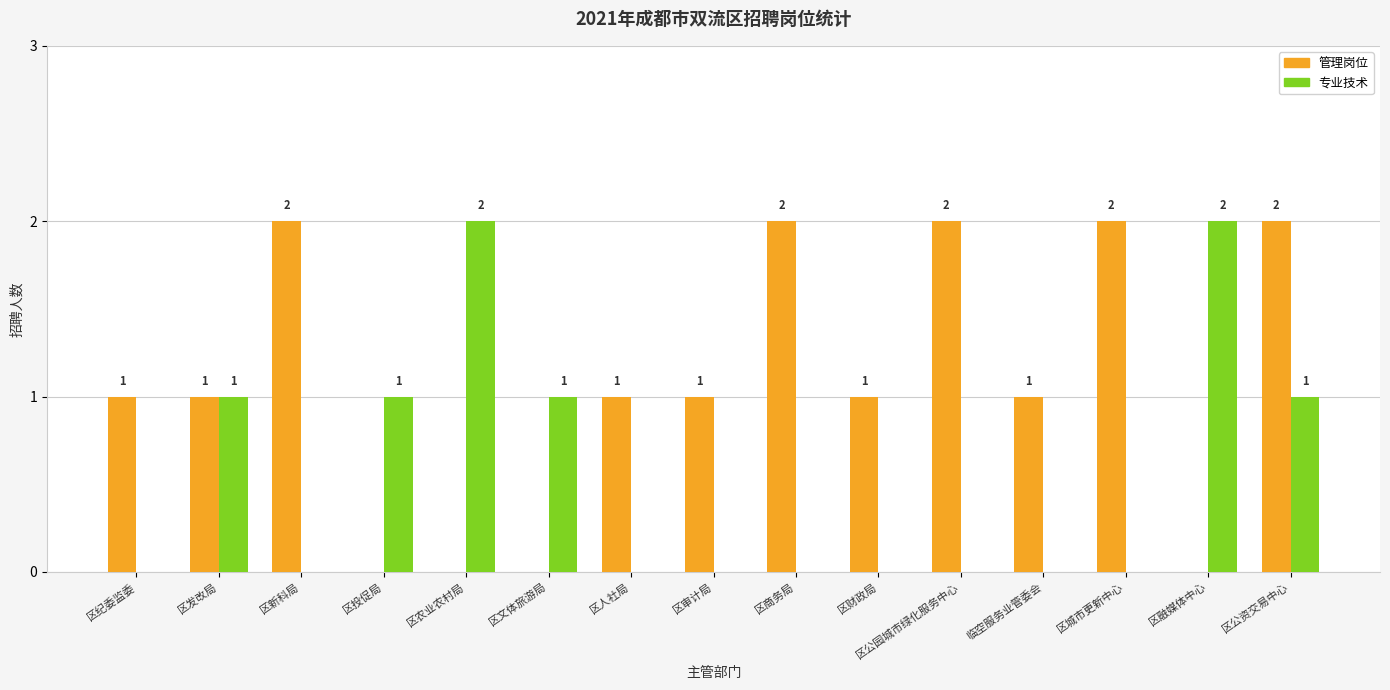

The 管理岗位 series shows 1 at 区公资交易中心. True or false?

False